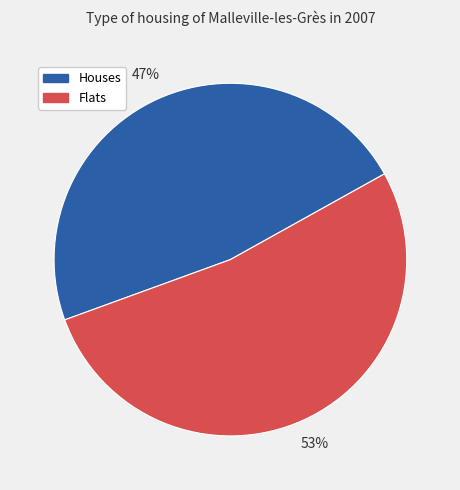

To the nearest percent, what is the average slice percentage?

50%